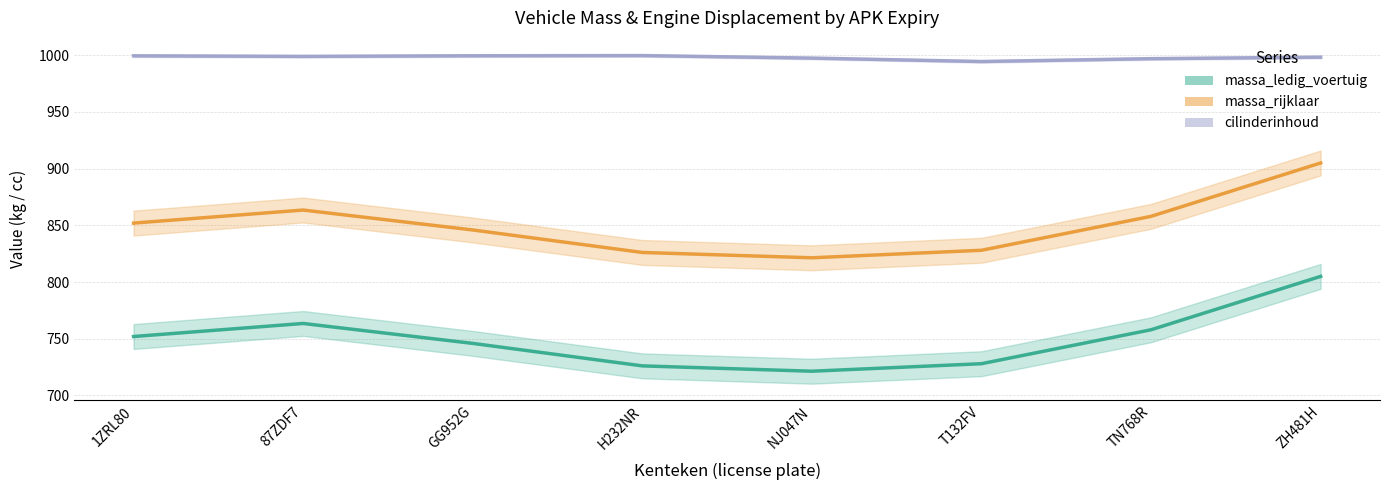

Where is the first local minimum for cilinderinhoud (line)?

87ZDF7